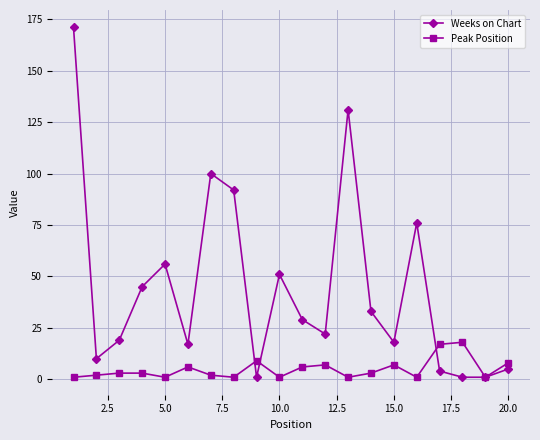

Rank the series by their maximum value, from highest to lowest.

Weeks on Chart, Peak Position